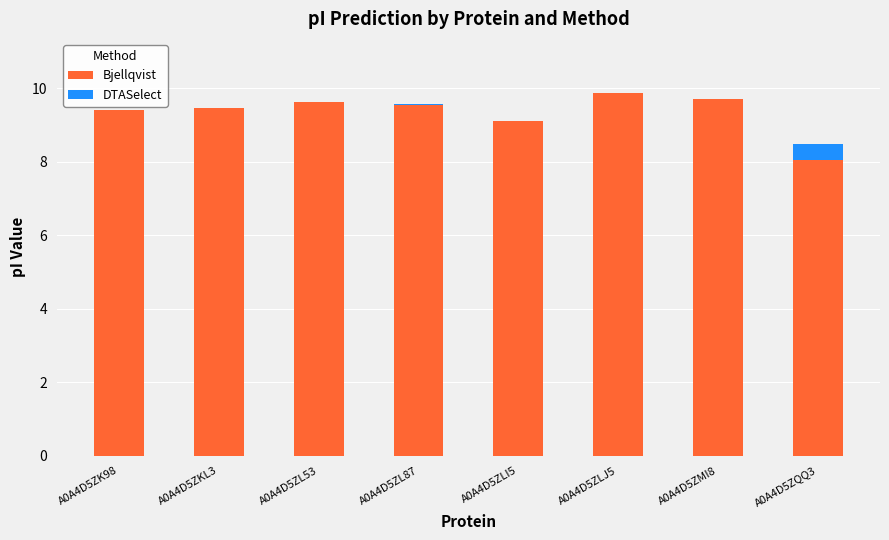

Rank the series at A0A4D5ZMI8 from highest to lowest value.

Bjellqvist, DTASelect